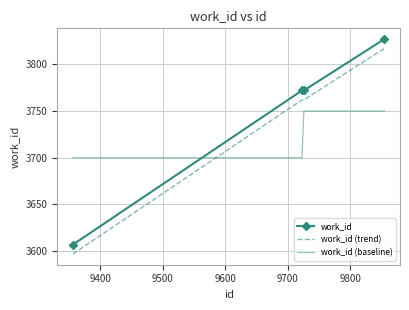

True or false: work_id (baseline) and work_id (trend) intersect in this chart.

True